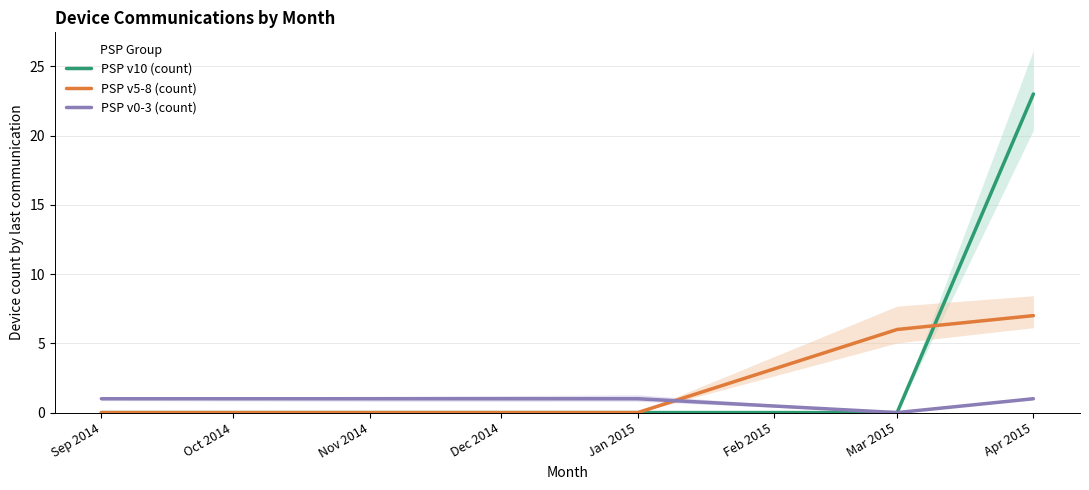

Which series has the widest spread of values?

PSP v10 (count)